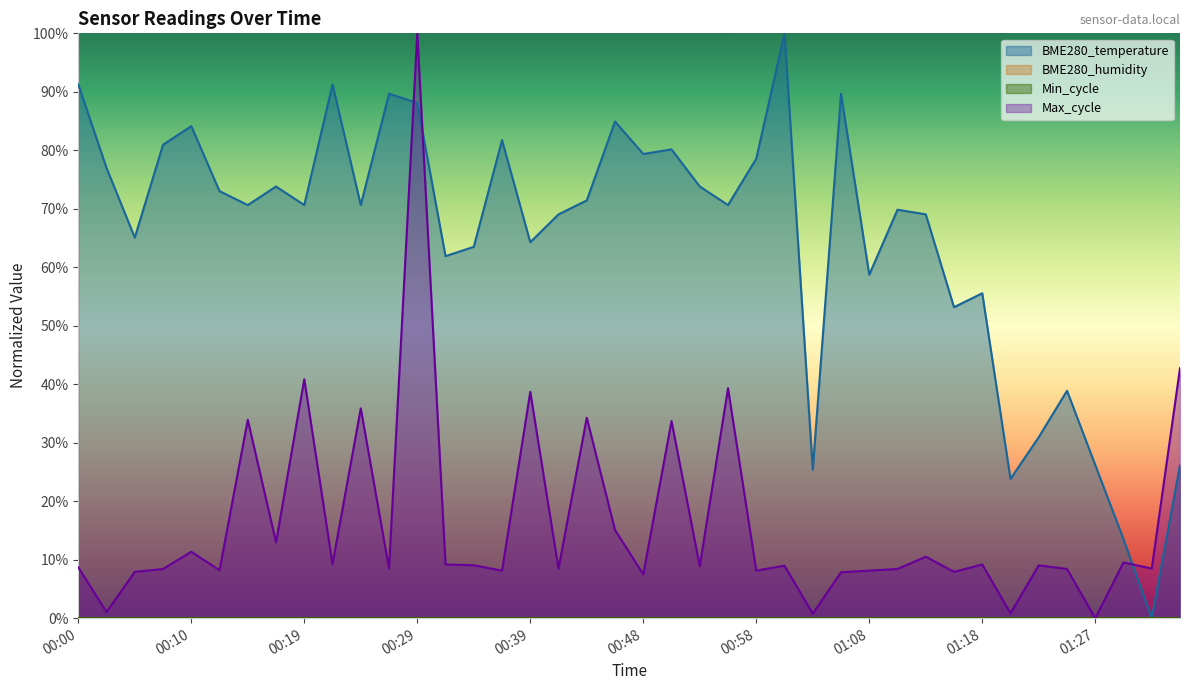

Which series changed the most between 00:24 and 01:05?

Max_cycle